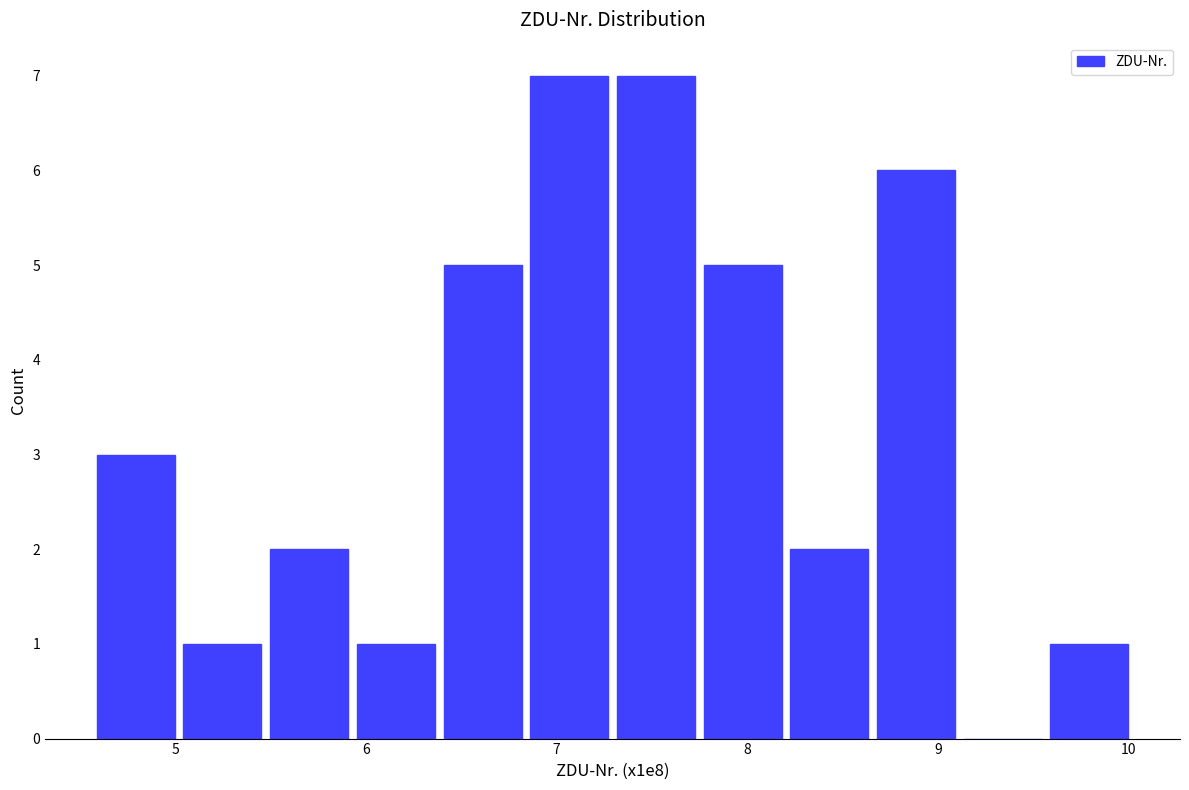

Reading left to right, transcribe this chart: for each bar, give the range it covers on the x-axis and its height. Neither the bar edges nor the heights are printed on the chart, so give them approximately, as read against the axes.

4.6 to 5.0: 3
5.0 to 5.5: 1
5.5 to 5.9: 2
5.9 to 6.4: 1
6.4 to 6.8: 5
6.8 to 7.3: 7
7.3 to 7.7: 7
7.7 to 8.2: 5
8.2 to 8.7: 2
8.7 to 9.1: 6
9.1 to 9.6: 0
9.6 to 10.0: 1